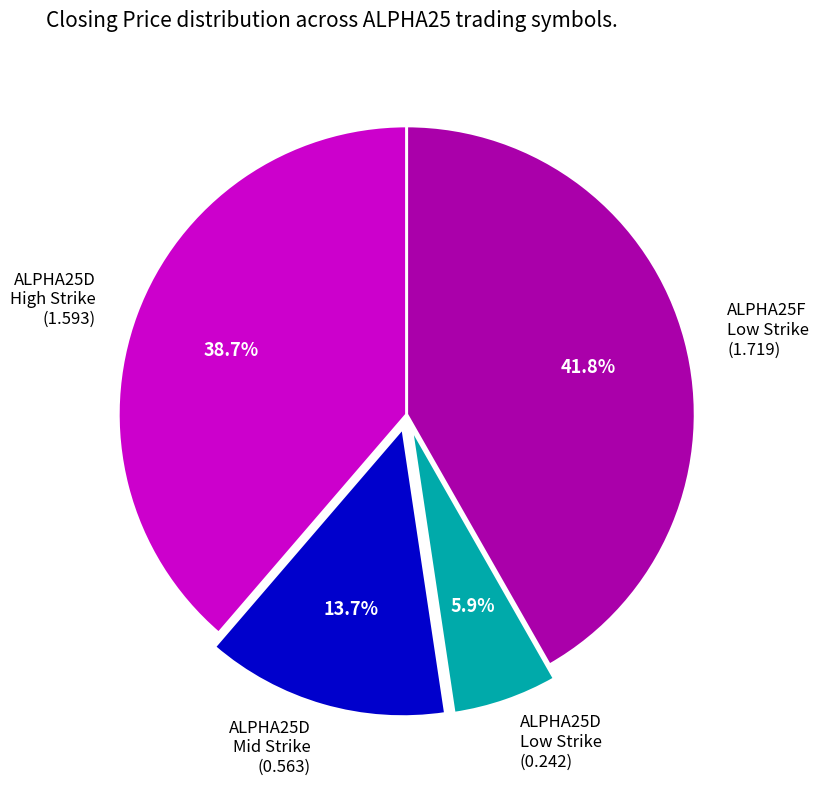

Rank the categories by value from highest to lowest.

ALPHA25F Low Strike (1.719), ALPHA25D High Strike (1.593), ALPHA25D Mid Strike (0.563), ALPHA25D Low Strike (0.242)